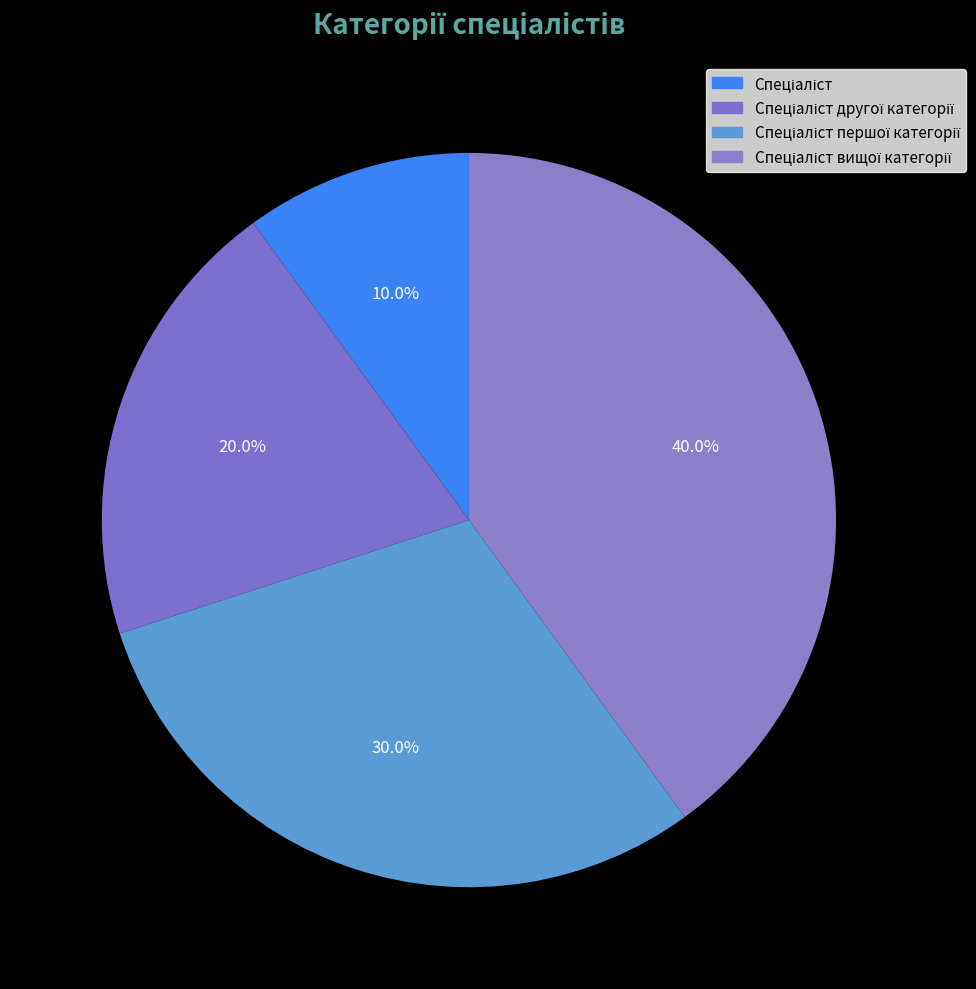

Between Спеціаліст першої категорії and Спеціаліст, which is larger?

Спеціаліст першої категорії